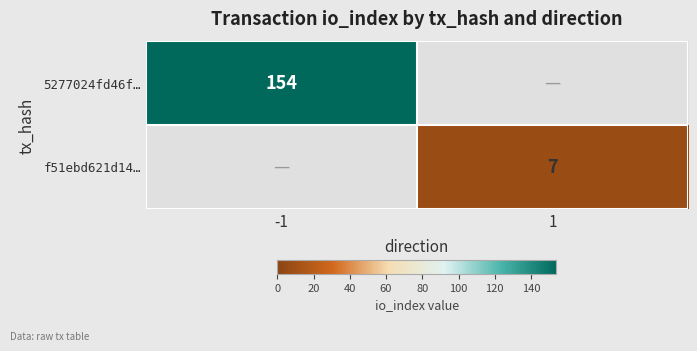

The value of f51ebd621d14… at 1 is 7. True or false?

True